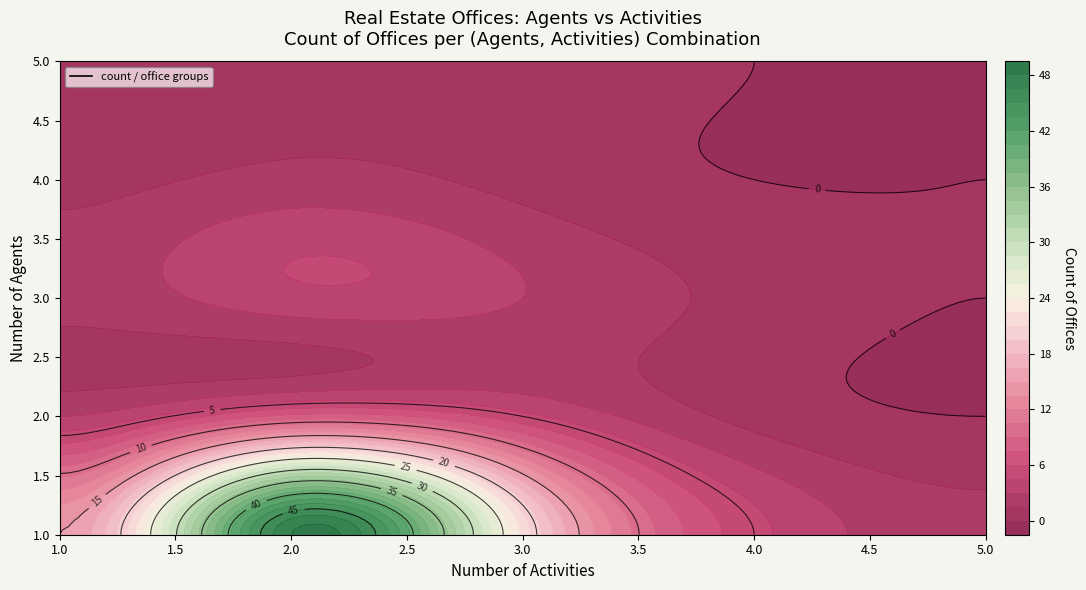

What is the difference between the maximum and second lowest values?

48